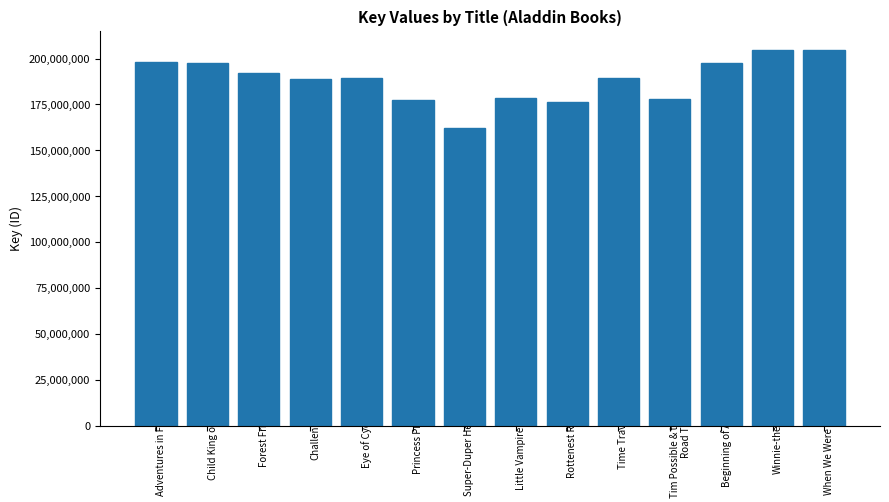

How many bars are there in total?

14